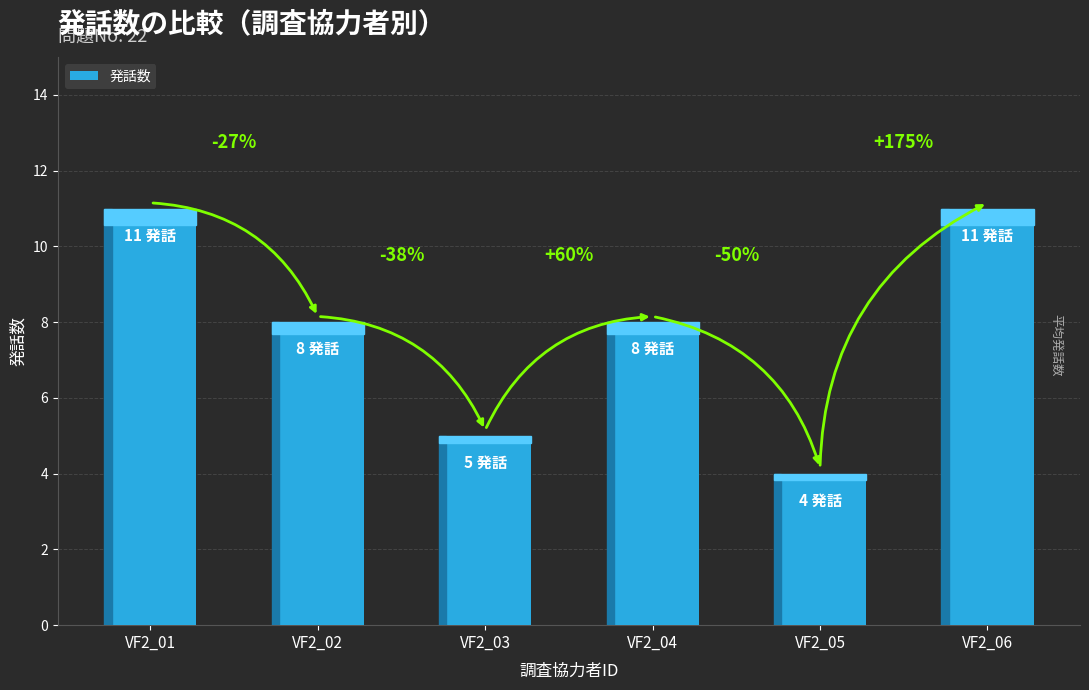

What is the difference between the values at VF2_03 and VF2_01?

6